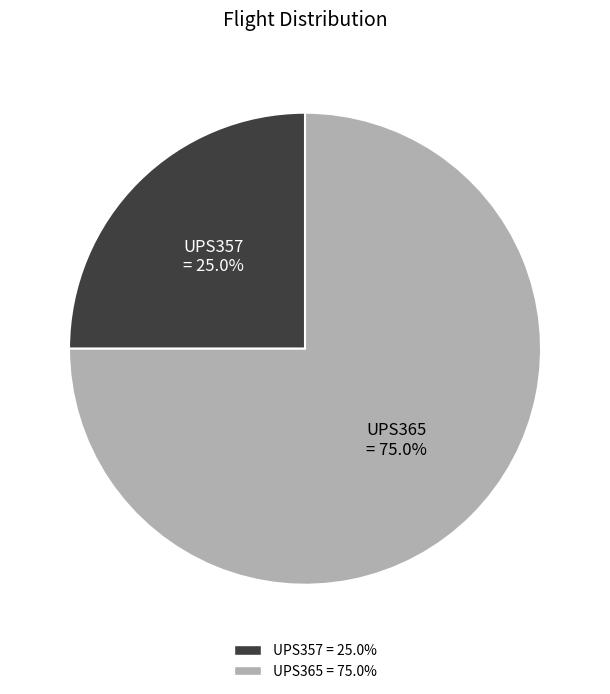

What is the majority slice?

UPS365